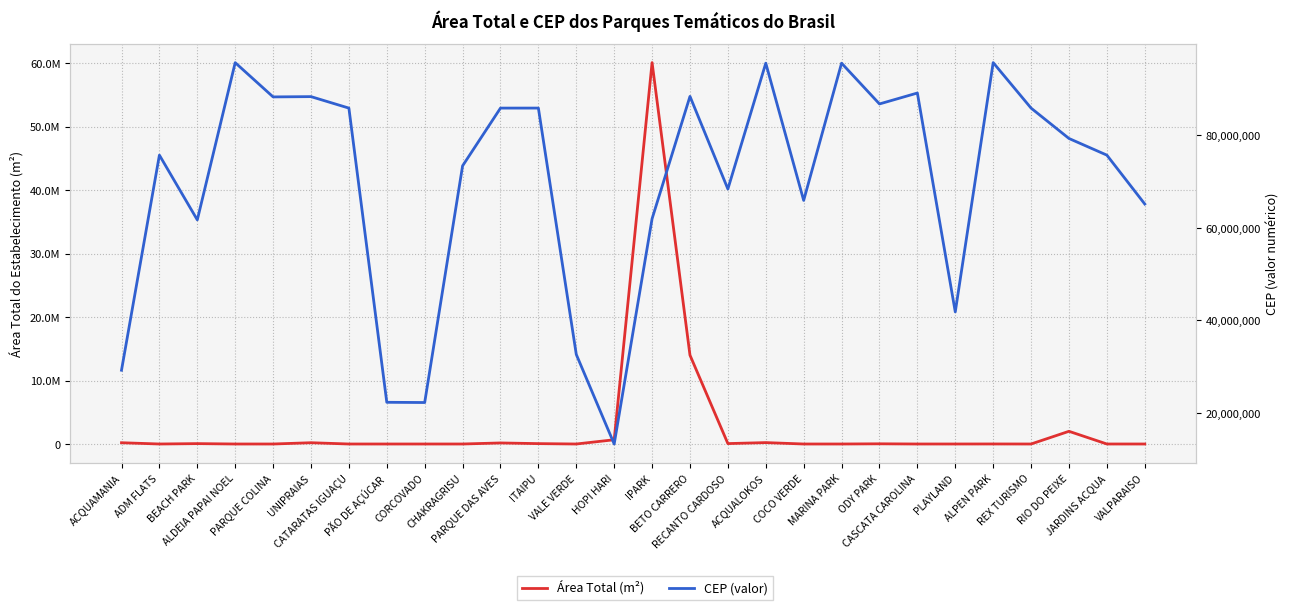

Which series has the largest total across all categories?

CEP (valor)